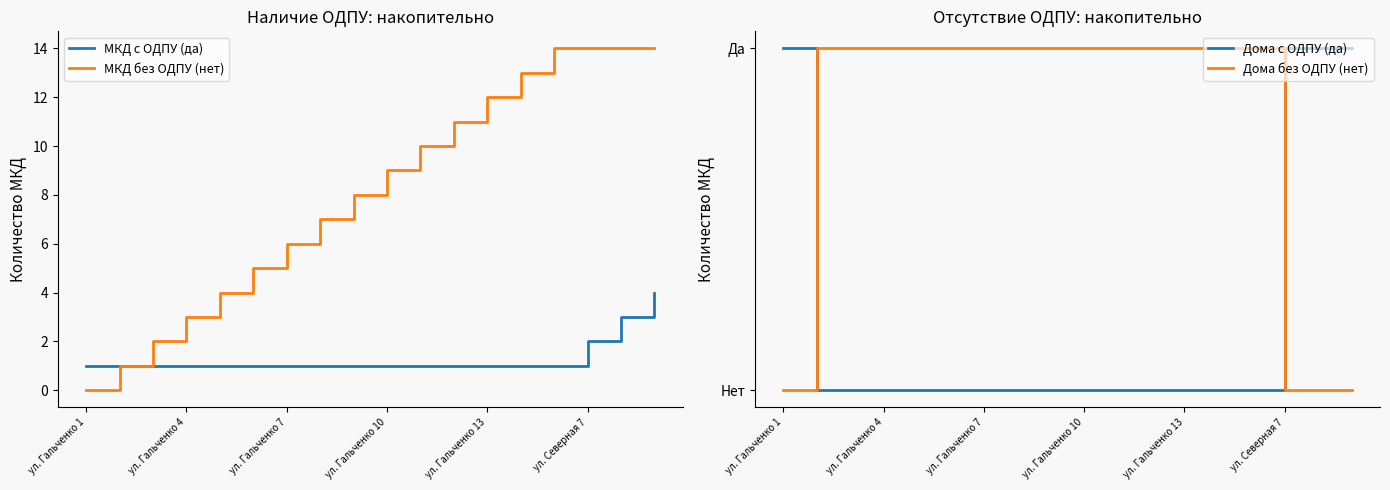

True or false: МКД с ОДПУ (да) and МКД без ОДПУ (нет) intersect in this chart.

False